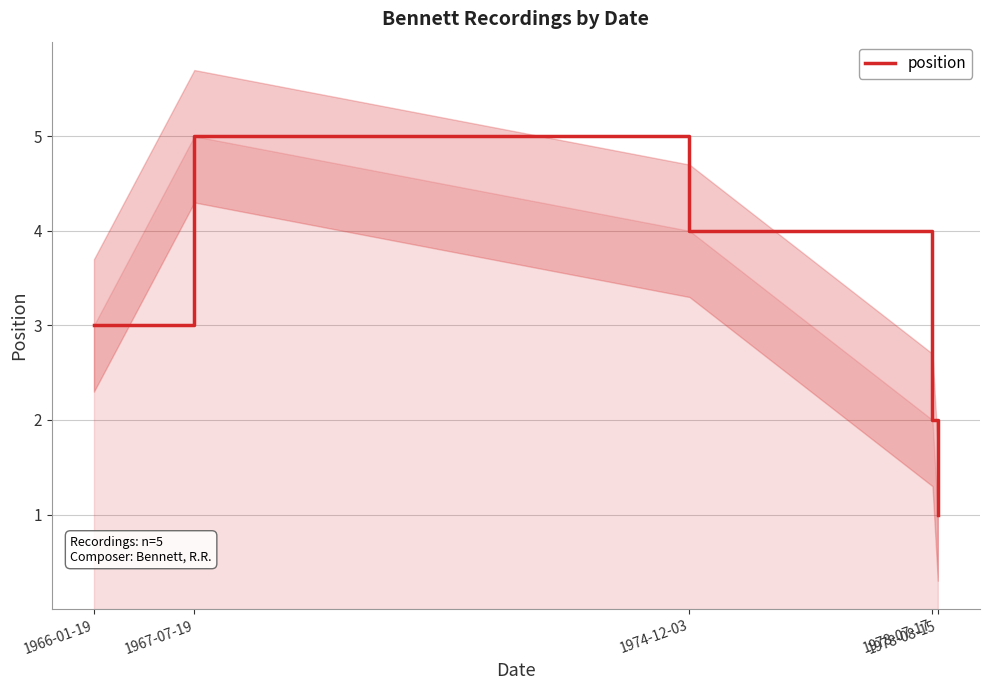

What is the difference between the values at 1967-07-19 and 1978-08-15?

4